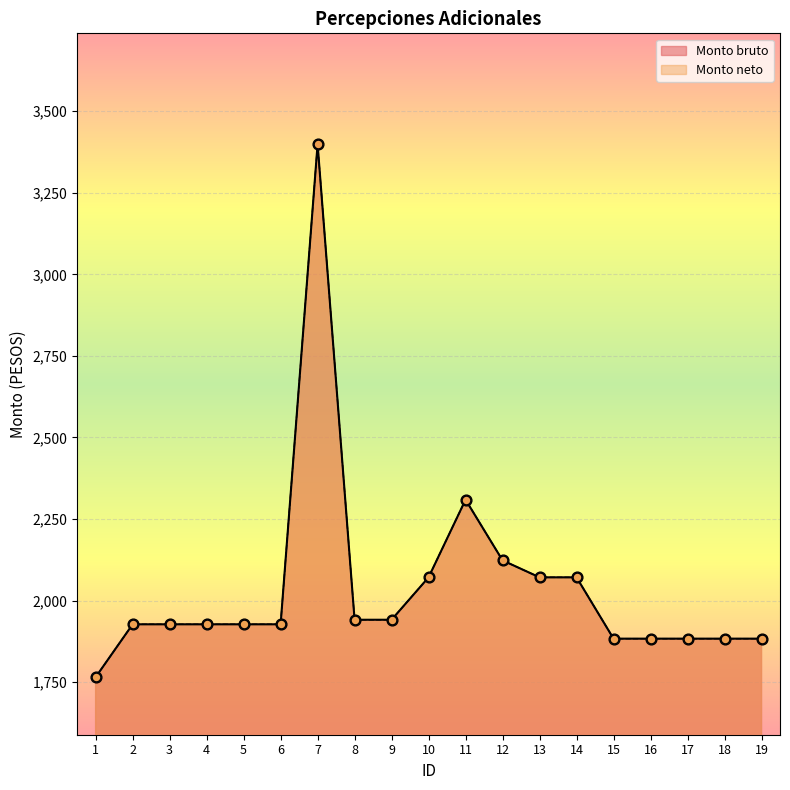

Is the value of Monto neto at 2 greater than the value of Monto bruto at 4?

No